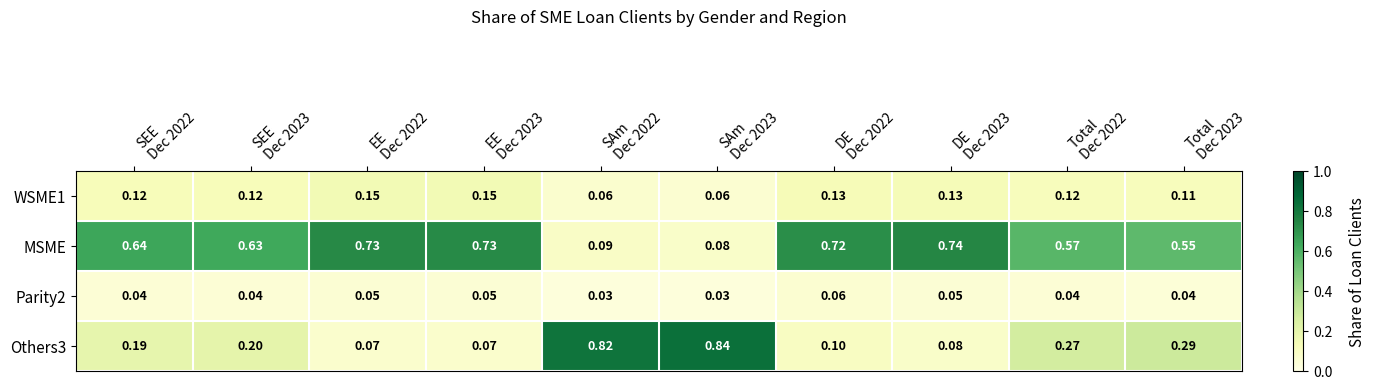

Rank the series at SEE
Dec 2022 from highest to lowest value.

MSME, Others3, WSME1, Parity2